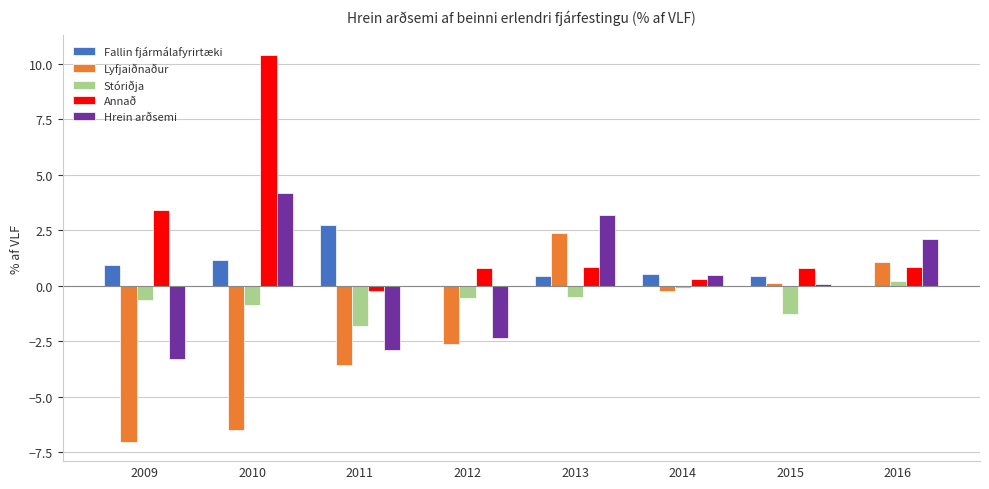

How many groups of bars are there?

8